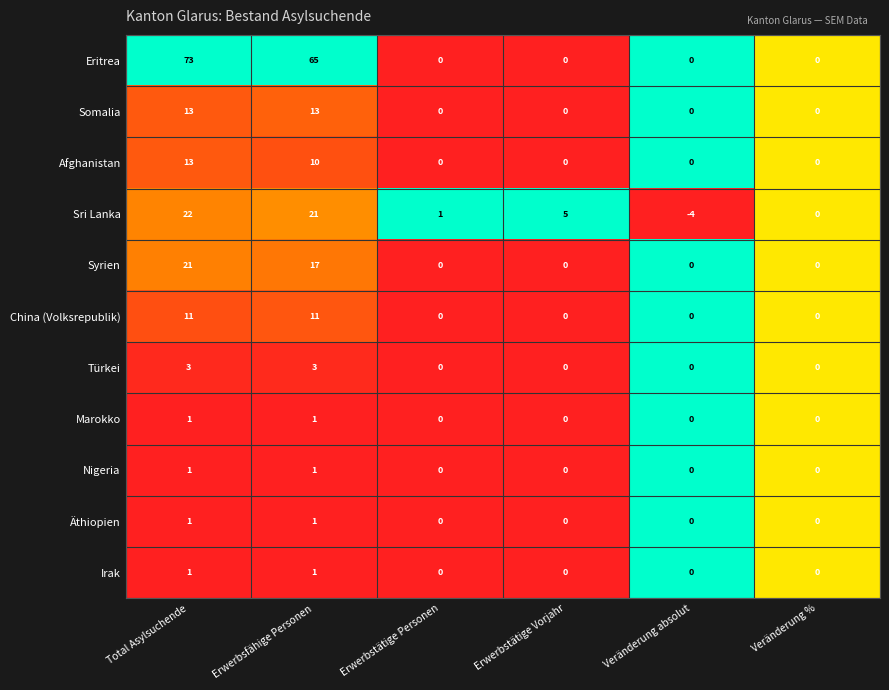

What is the difference between the maximum and minimum values in the Sri Lanka series?

26